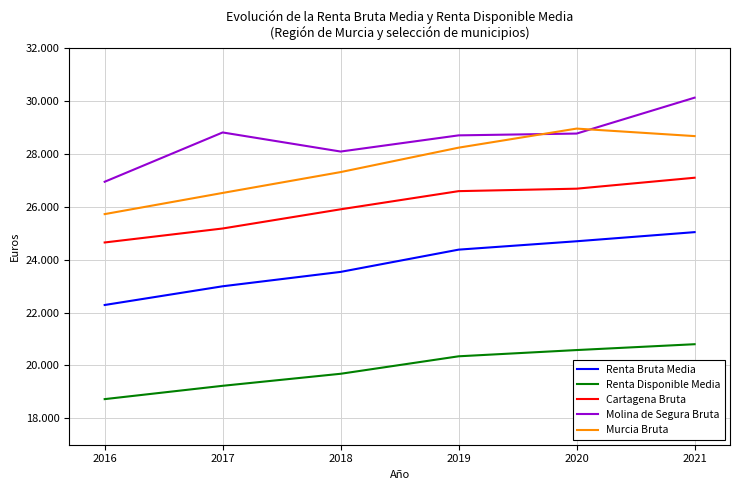

Does the chart display data point markers on the line(s)?

No